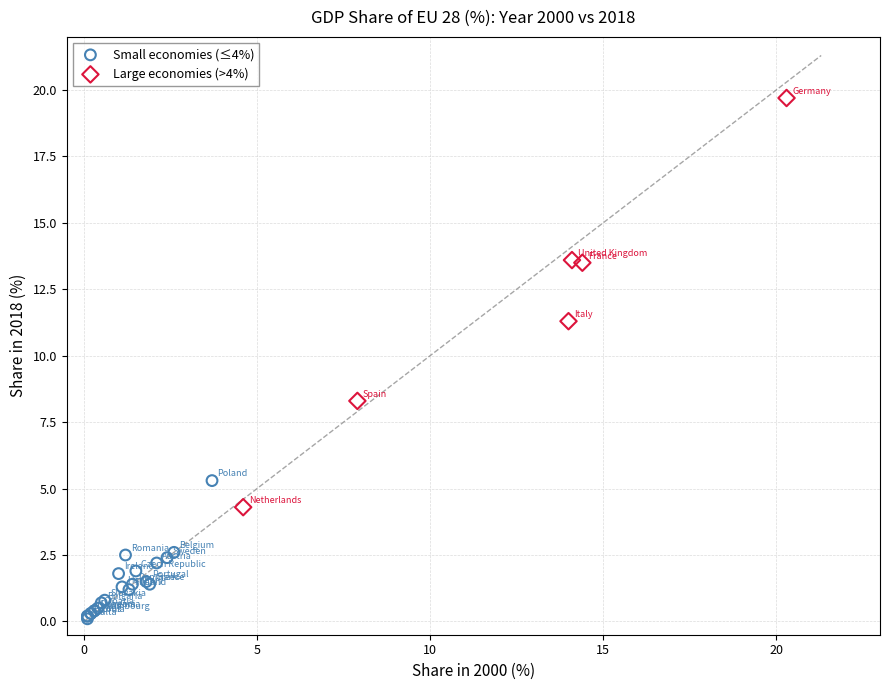

What are all the series names shown in the legend?

Small economies (≤4%), Large economies (>4%)